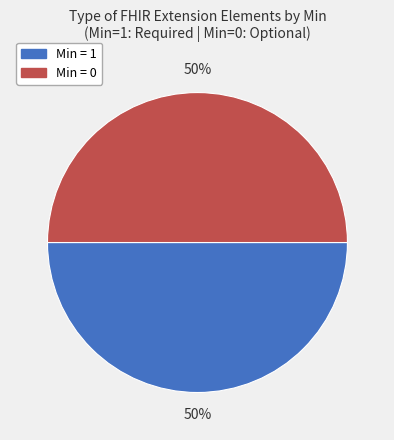

To the nearest percent, what is the average slice percentage?

50%